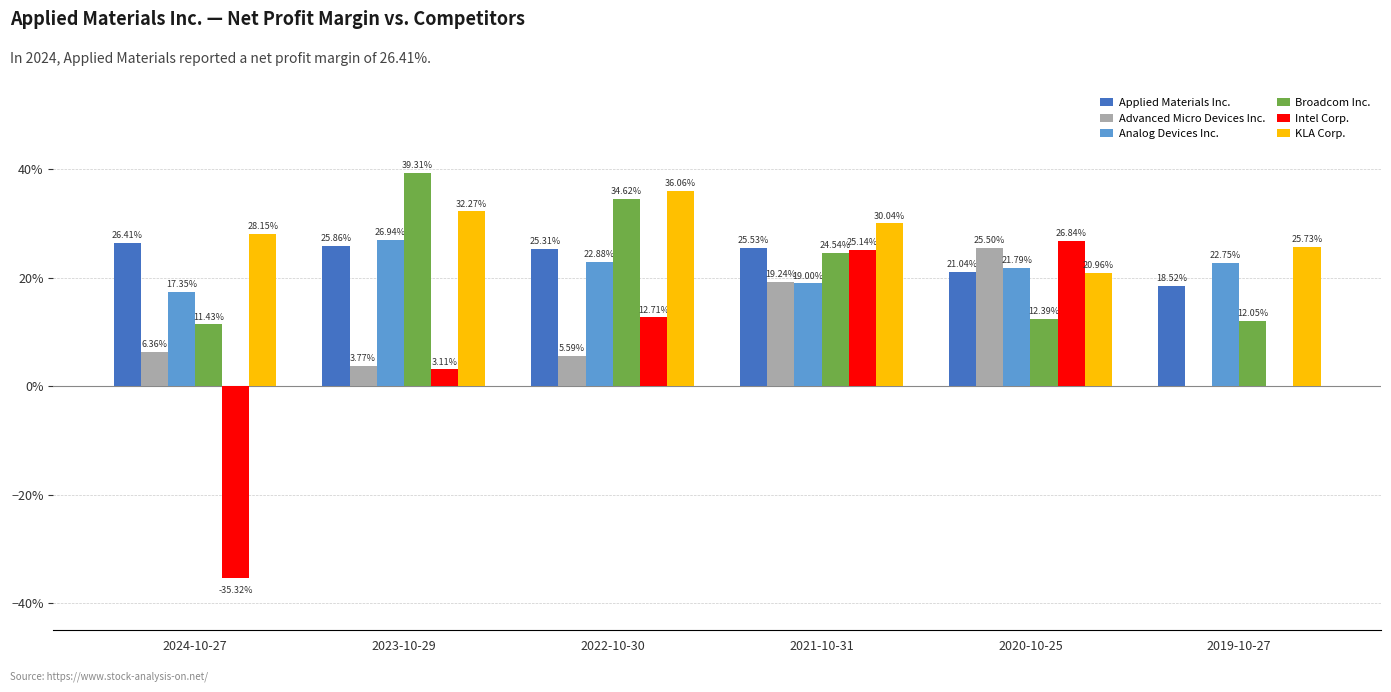

Does the chart contain stacked bars?

No